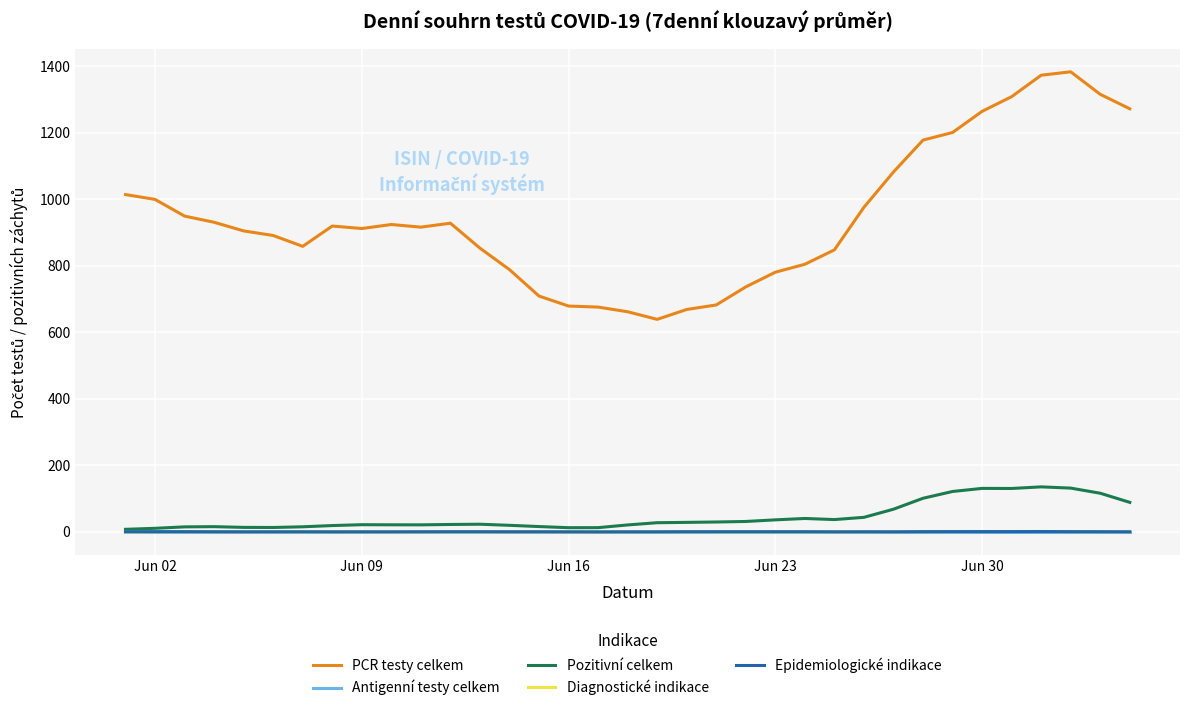

True or false: Epidemiologické indikace and PCR testy celkem cross at least once.

False